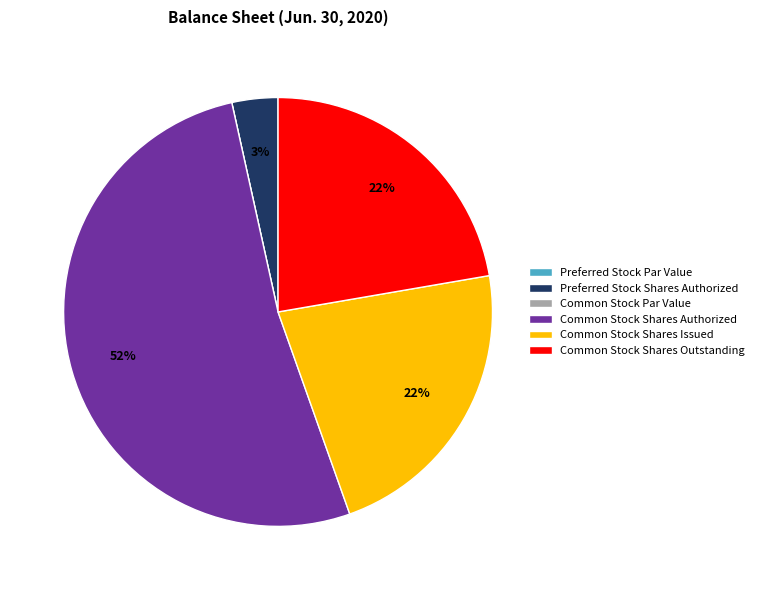

To the nearest percent, what percentage of the pie is Common Stock Shares Issued?

22%